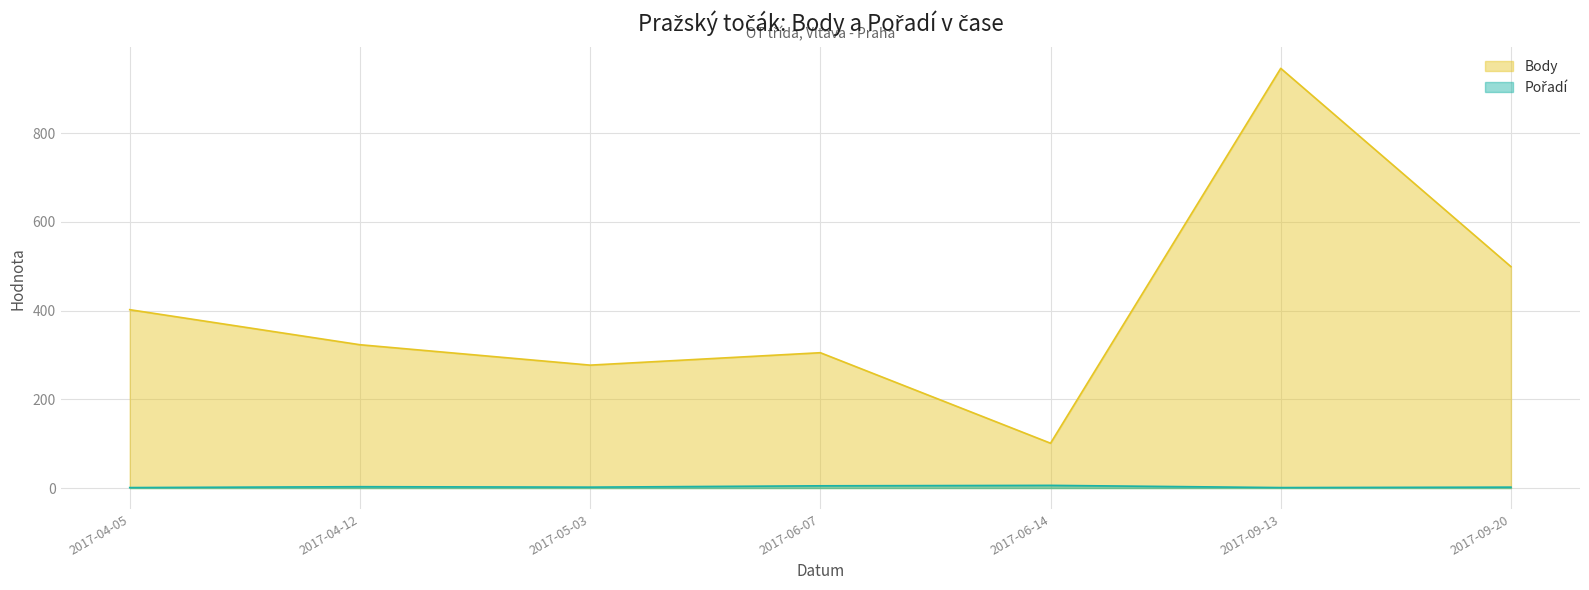

What is the difference between the Pořadí (line) values at 2017-09-20 and 2017-04-12?

1